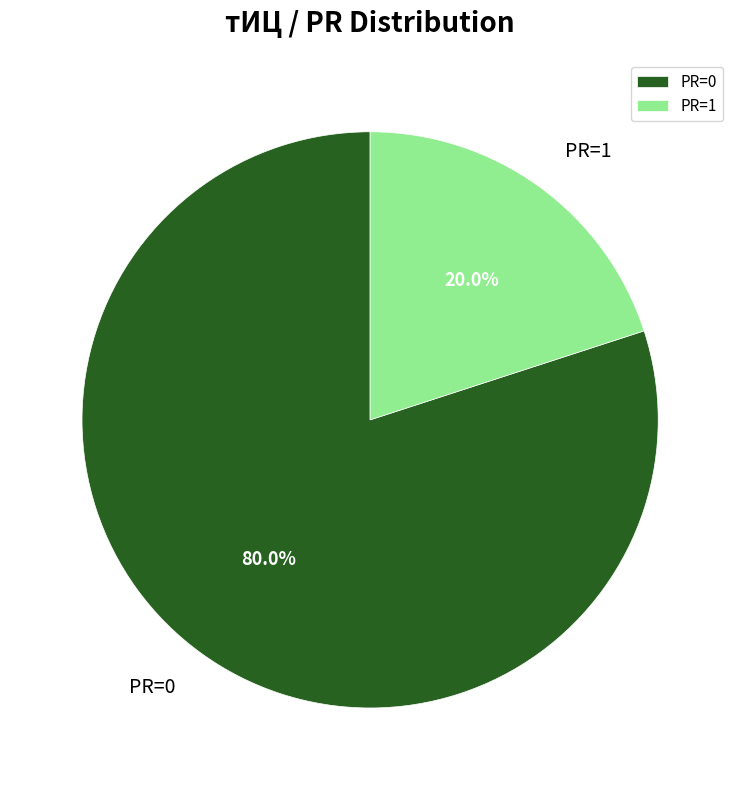

What is the total percentage of PR=1 and PR=0?

100.0%